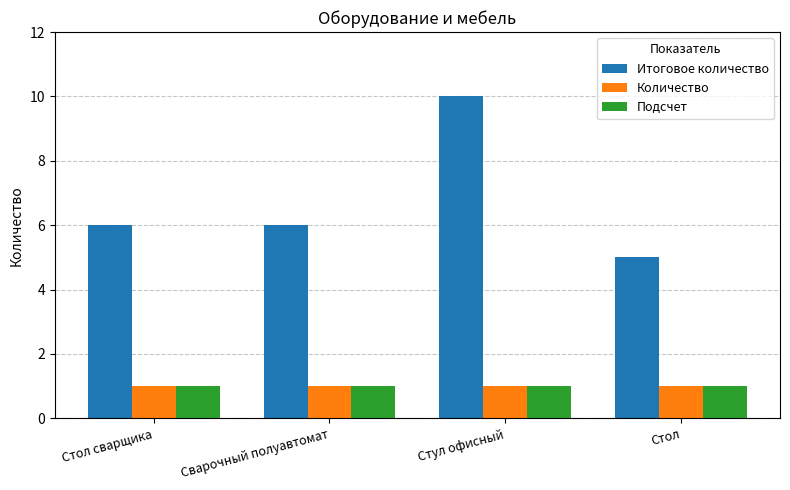

Is the value of Подсчет at Сварочный полуавтомат greater than the value of Итоговое количество at Стол?

No